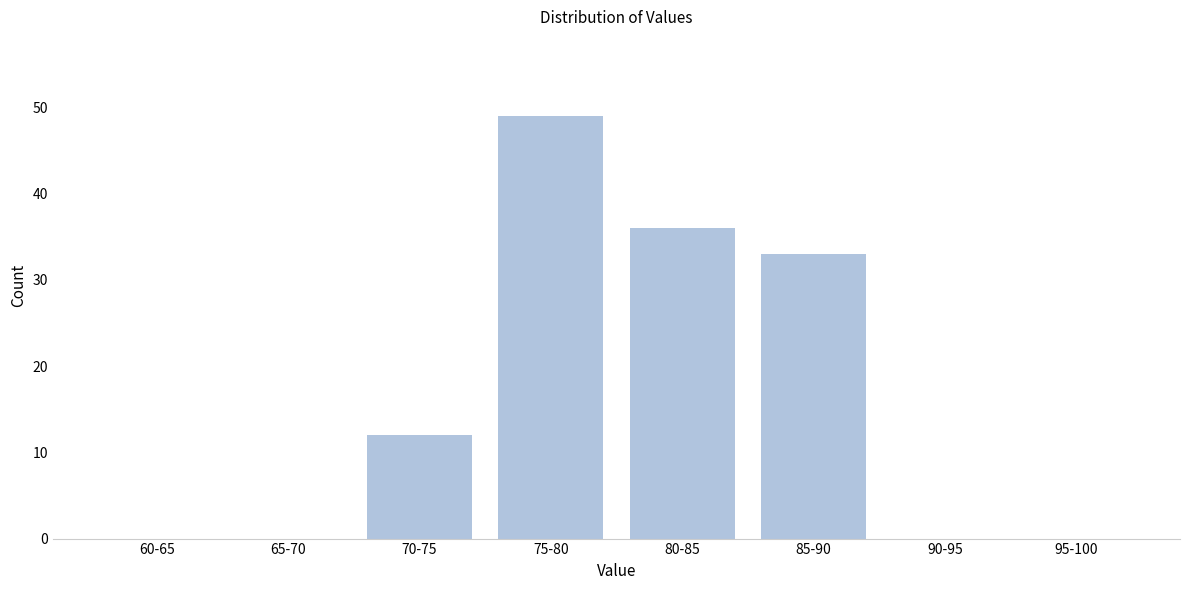

Reading right to left, extract all data points from this chart.

95-100=0	90-95=0	85-90=33	80-85=36	75-80=49	70-75=12	65-70=0	60-65=0